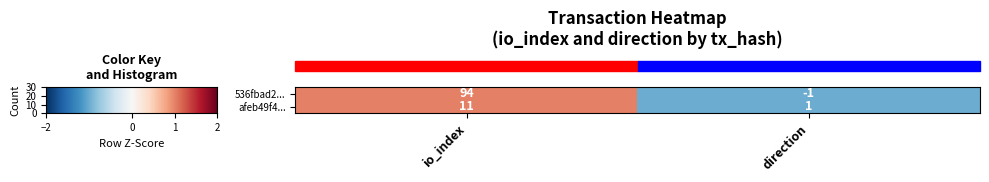

Is the value of 536fbad2... at direction greater than the value of afeb49f4... at direction?

No